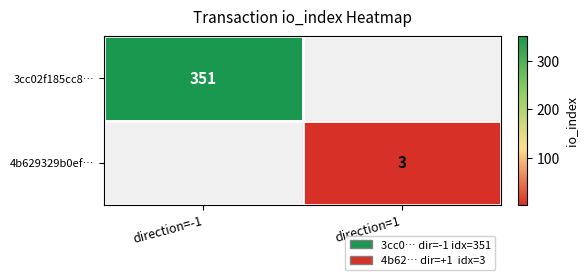

The value of 3cc02f185cc8… at direction=-1 is 89. True or false?

False